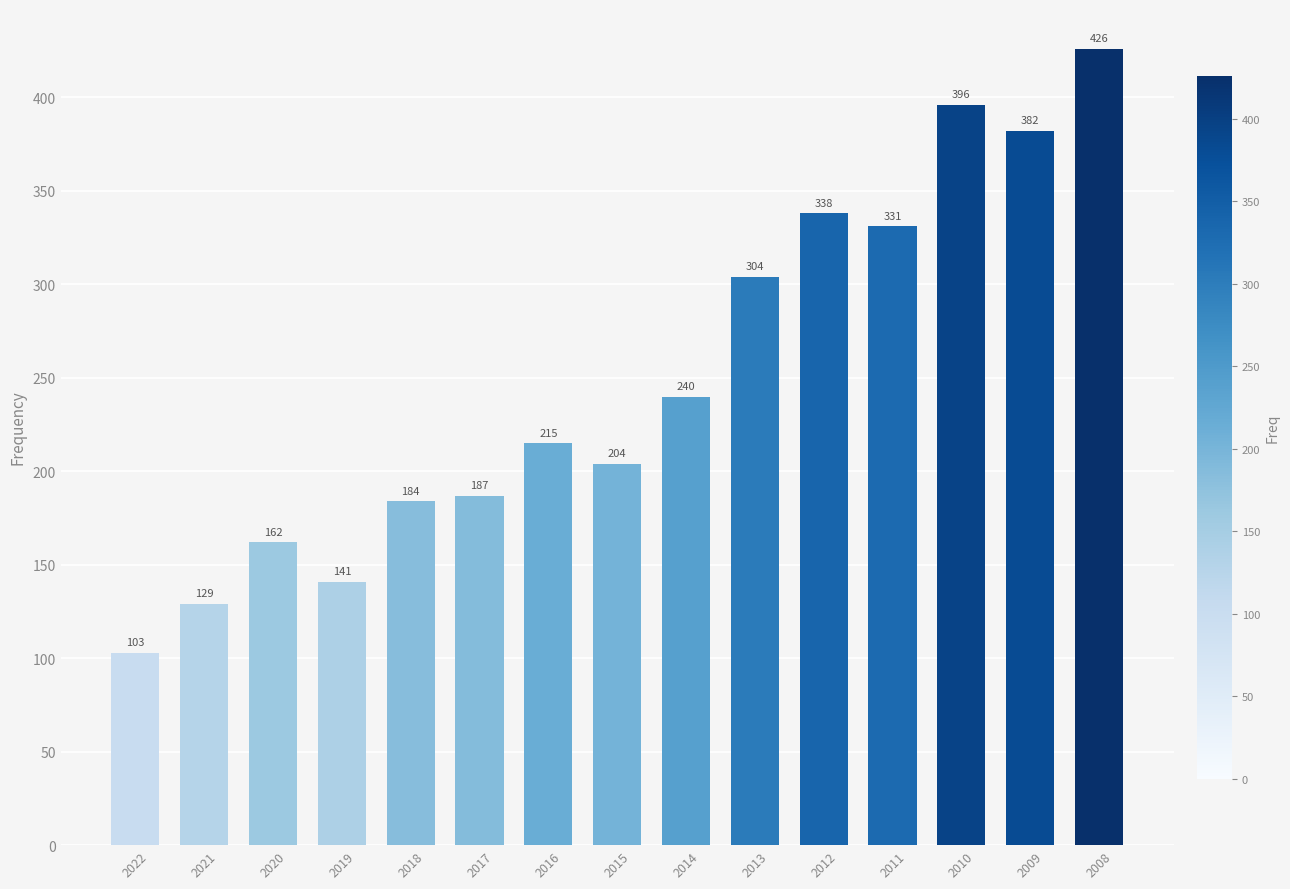

What is the smallest value displayed?

103